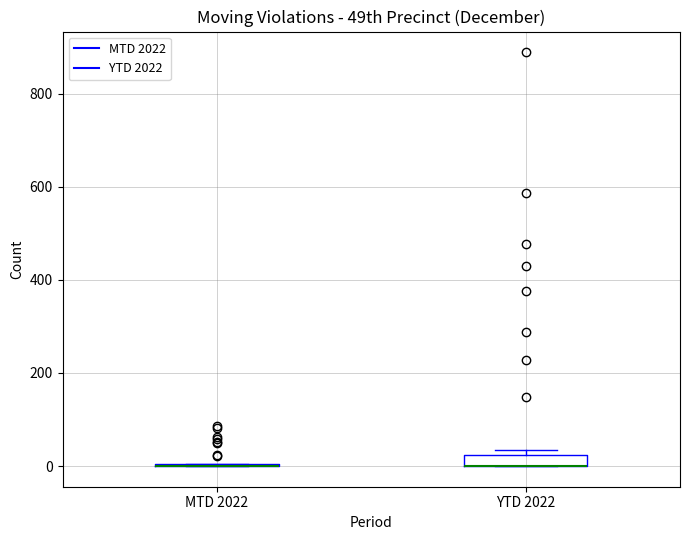

Where is the upper edge of the box for YTD 2022 on the y-axis? The values are not printed on the chart, so give them approximately, as read against the axis.

20